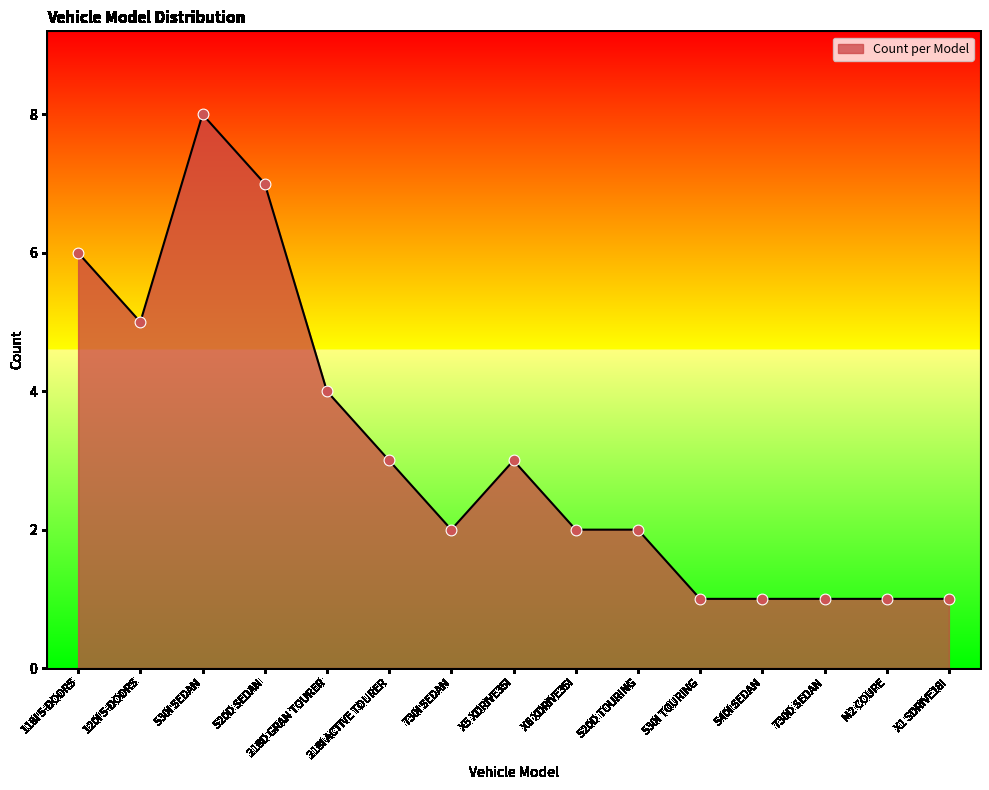

What is the ratio of the value at 530I SEDAN to the value at 118I 5-DOORS?

1.3